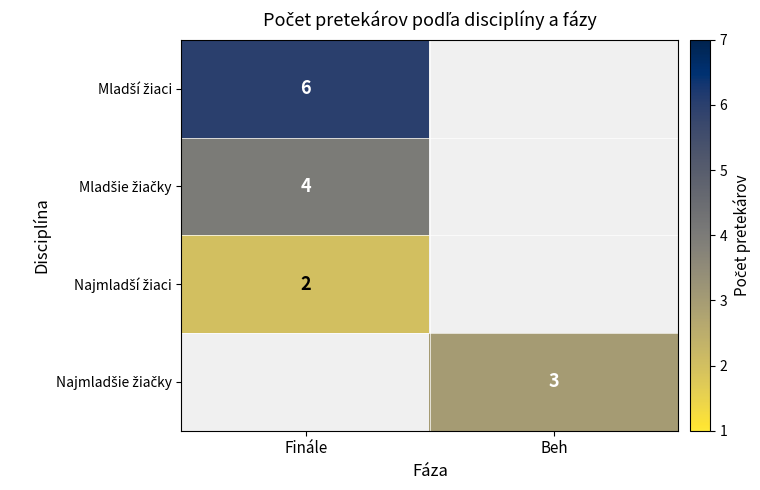

List the labels in order of Mladší žiaci value, smallest first.

Finále, Beh